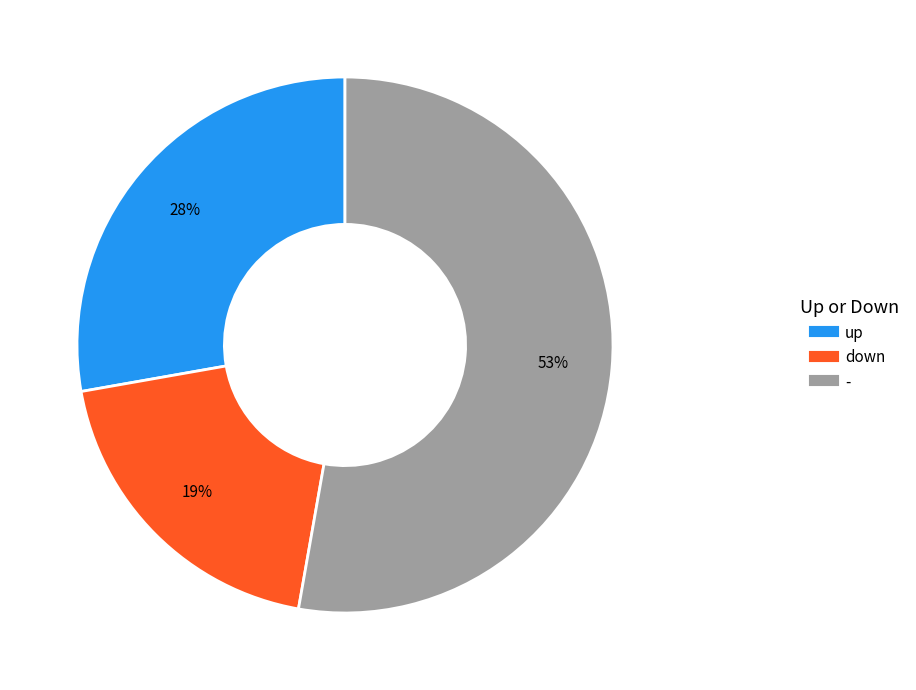

Do up and - together represent more than half of the pie?

Yes